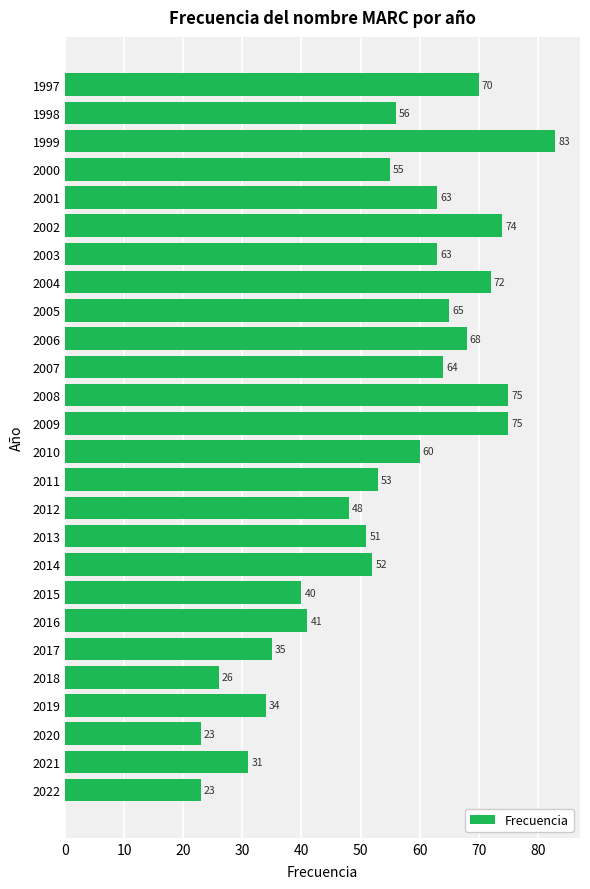

What is the sum of the values at 2010 and 1997?

130